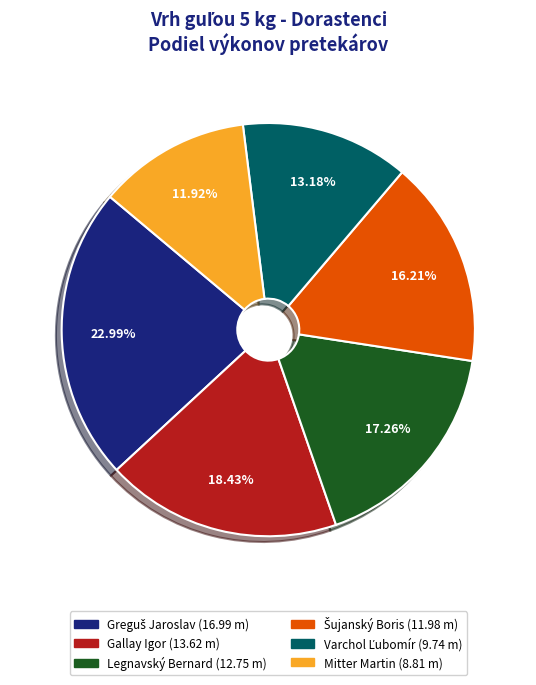

Count the number of slices in the pie.

6